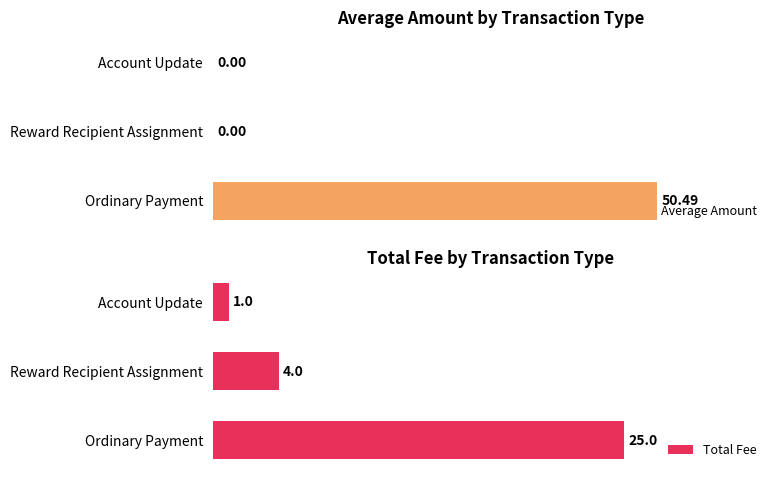

What is the maximum value shown in the chart?

50.5